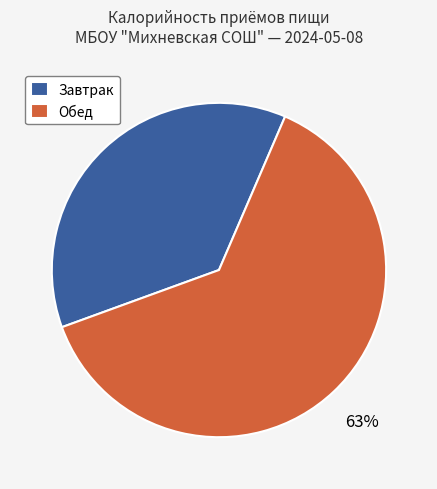

Count the number of slices in the pie.

2